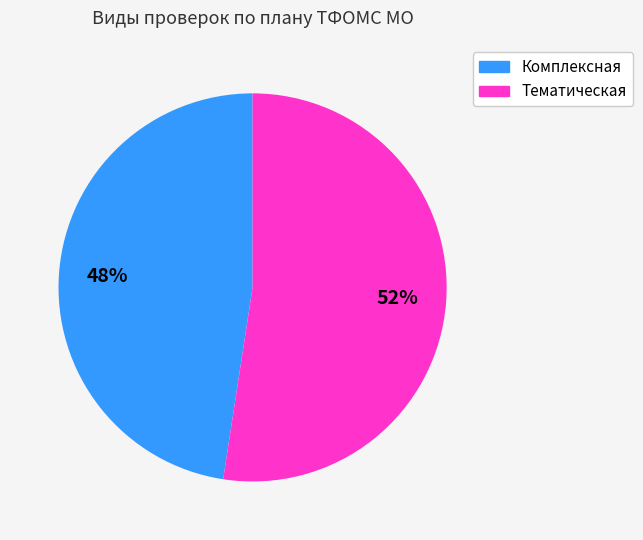

What is the ratio of the value at Тематическая to the value at Комплексная?

1.1